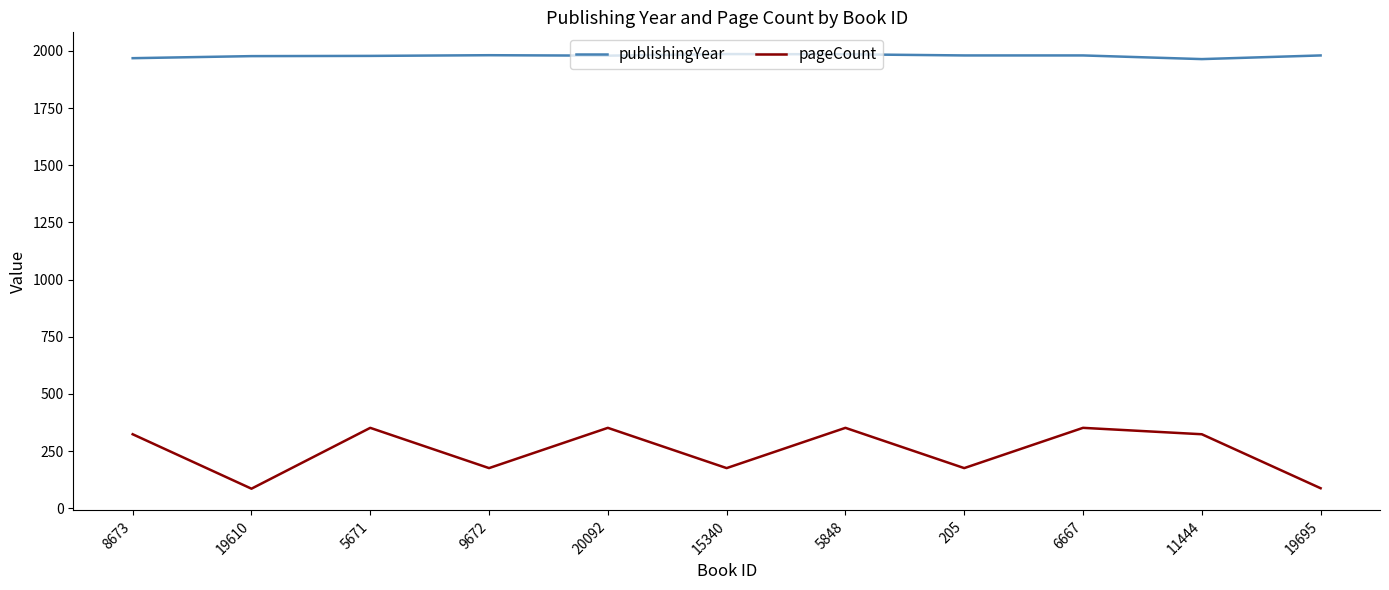

Is the value of pageCount at 11444 greater than the value of publishingYear at 5671?

No